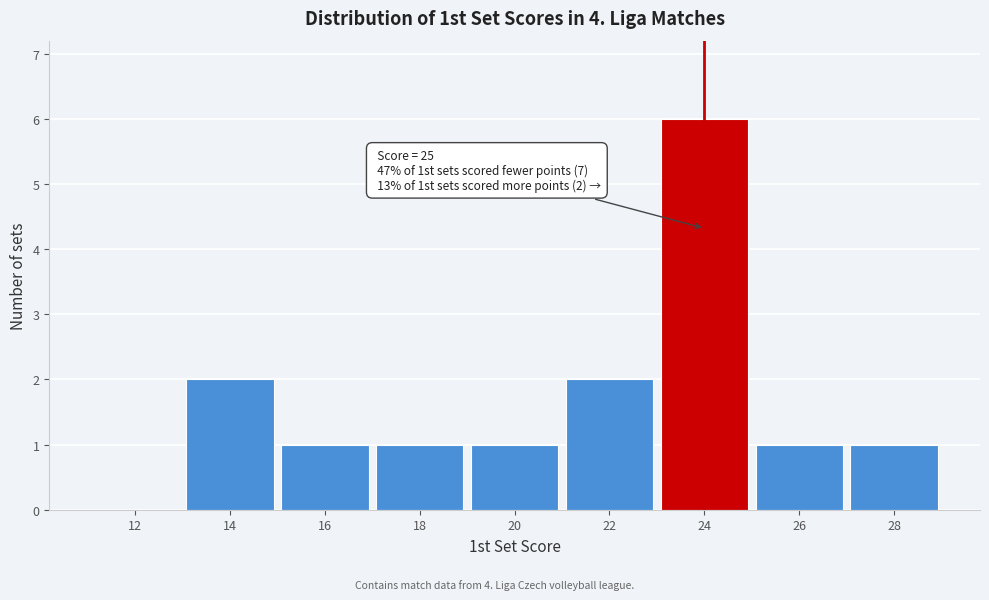

Reading left to right, extract all data points from this chart.

12=0	14=2	16=1	18=1	20=1	22=2	24=6	26=1	28=1